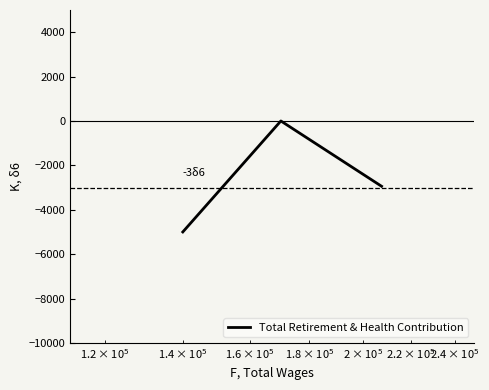

What is the sum of all values?

-7944